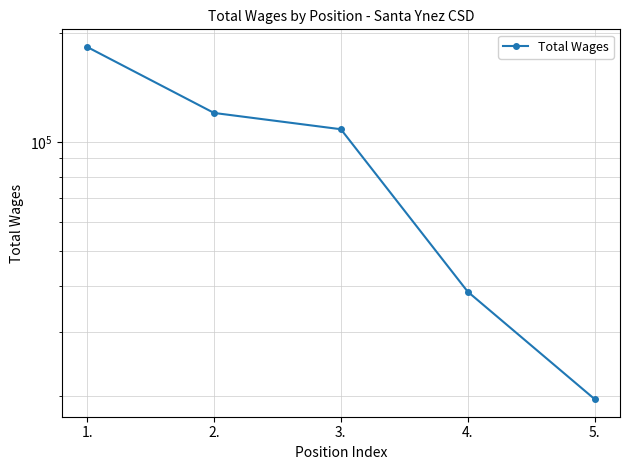

What is the maximum value shown in the chart?

182569